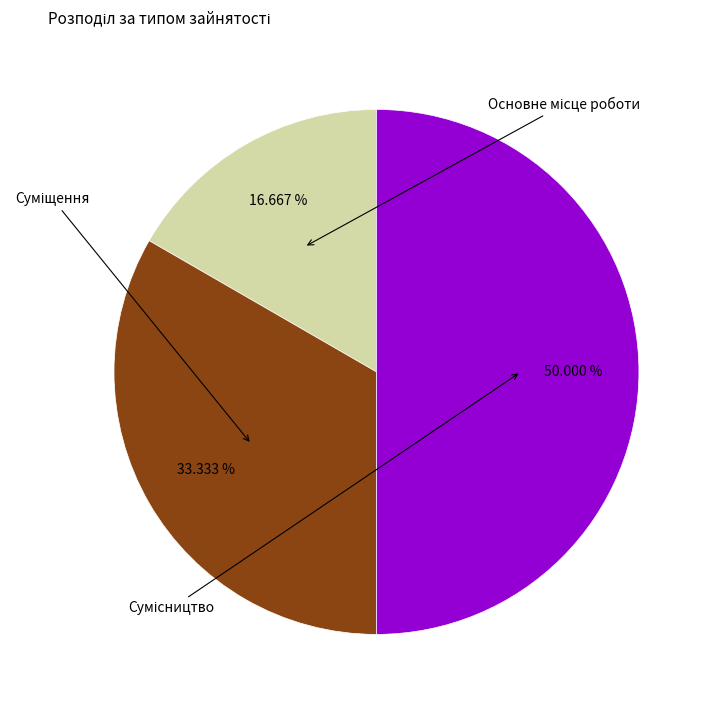

To the nearest percent, what is the difference between the largest and smallest slice percentages?

33%